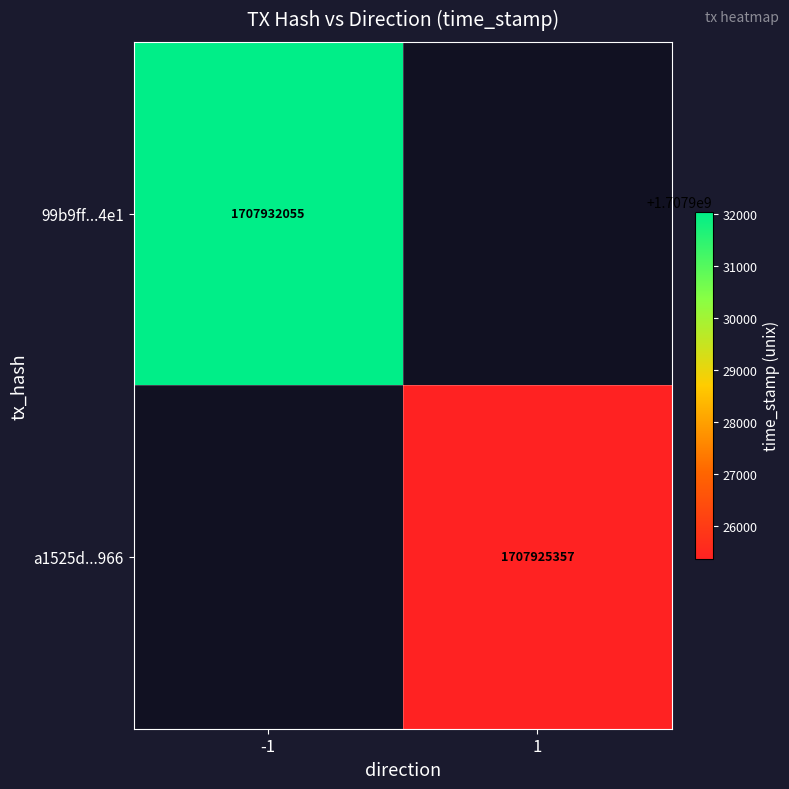

The value of a1525d...966 at 1 is 627959143. True or false?

False